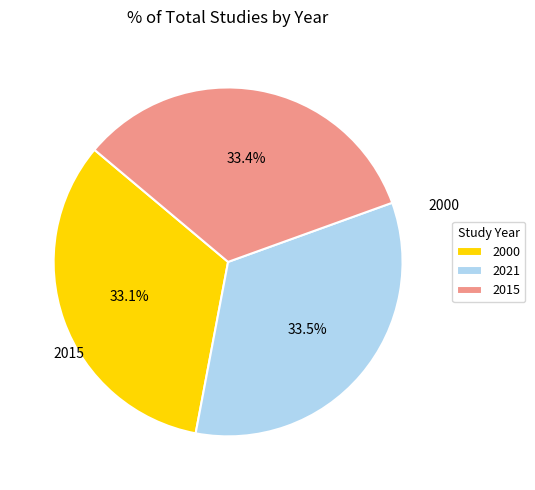

Approximately how many times larger is the value at 2021 compared to 2000?

1.0